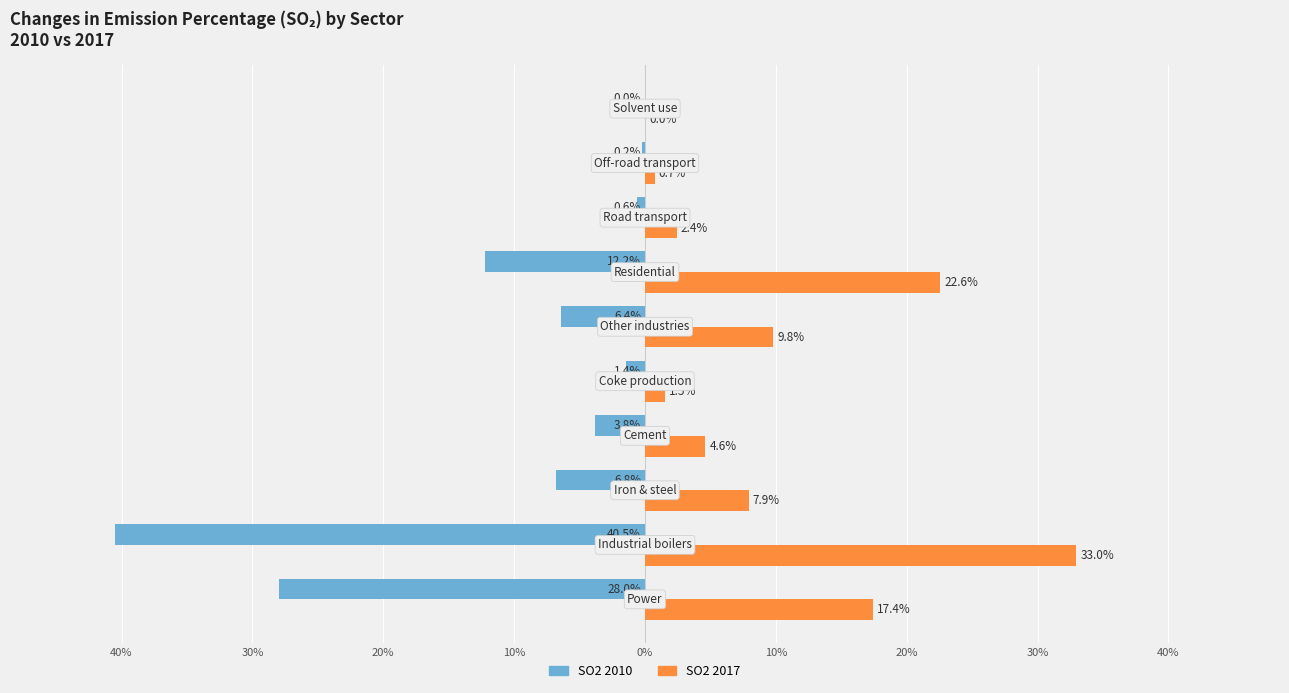

What are all the series names shown in the legend?

SO2 2010, SO2 2017